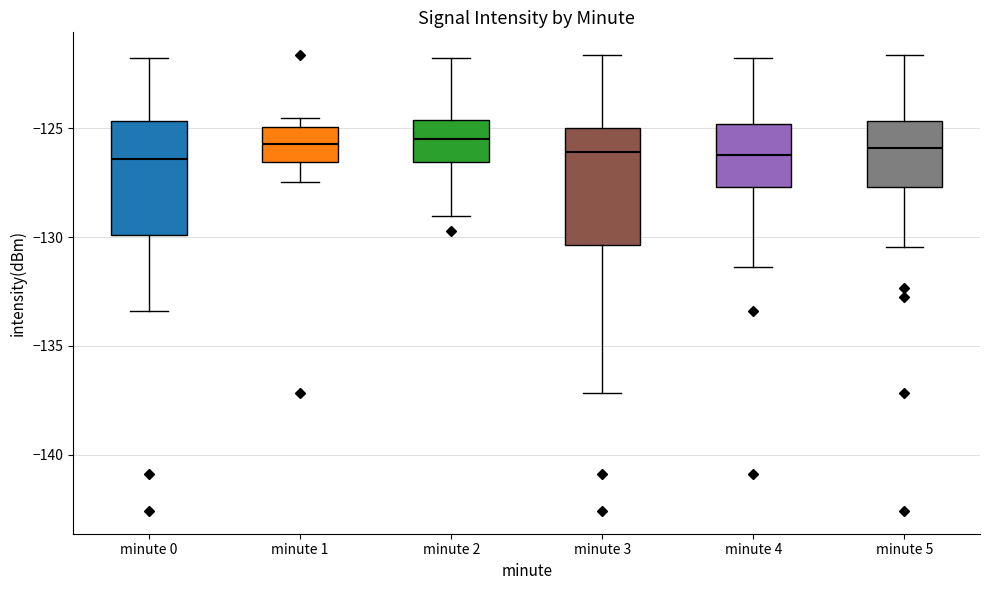

Where does the lower whisker of the box for minute 2 end on the y-axis? The values are not printed on the chart, so give them approximately, as read against the axis.

-129.0